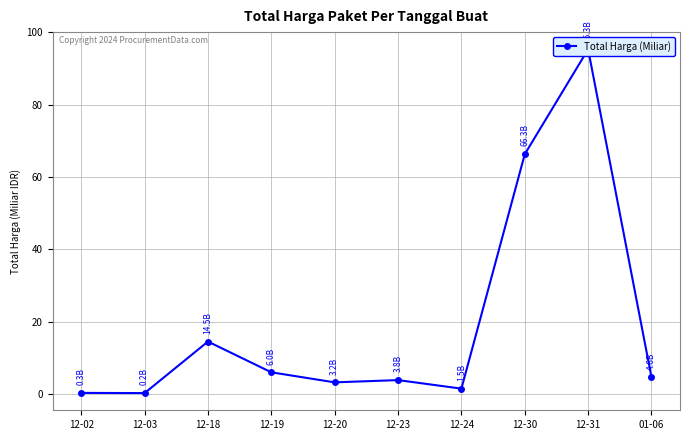

Where is the first local maximum?

12-18